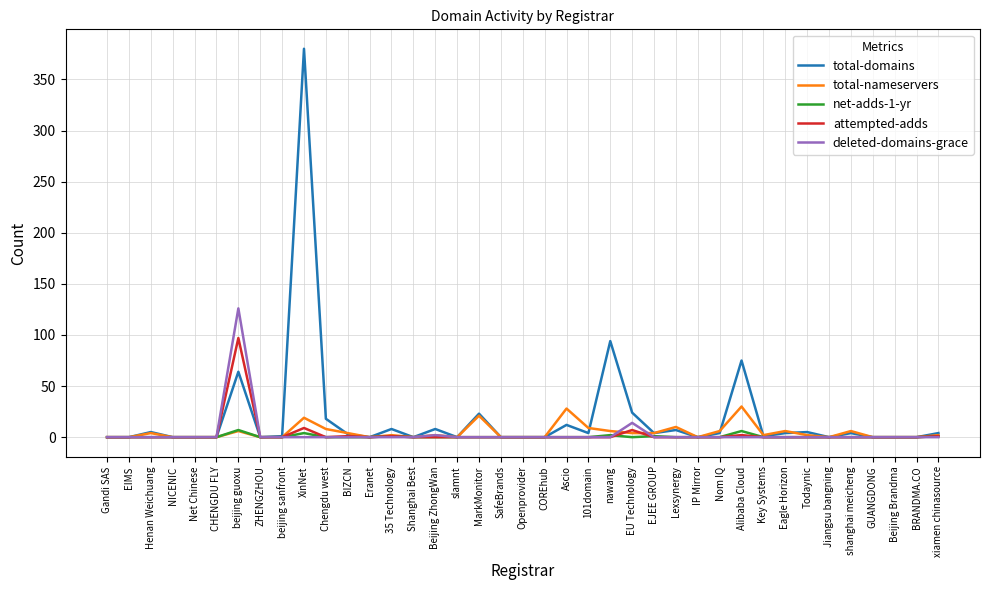

At how many categories does at least one series exceed 279?

1